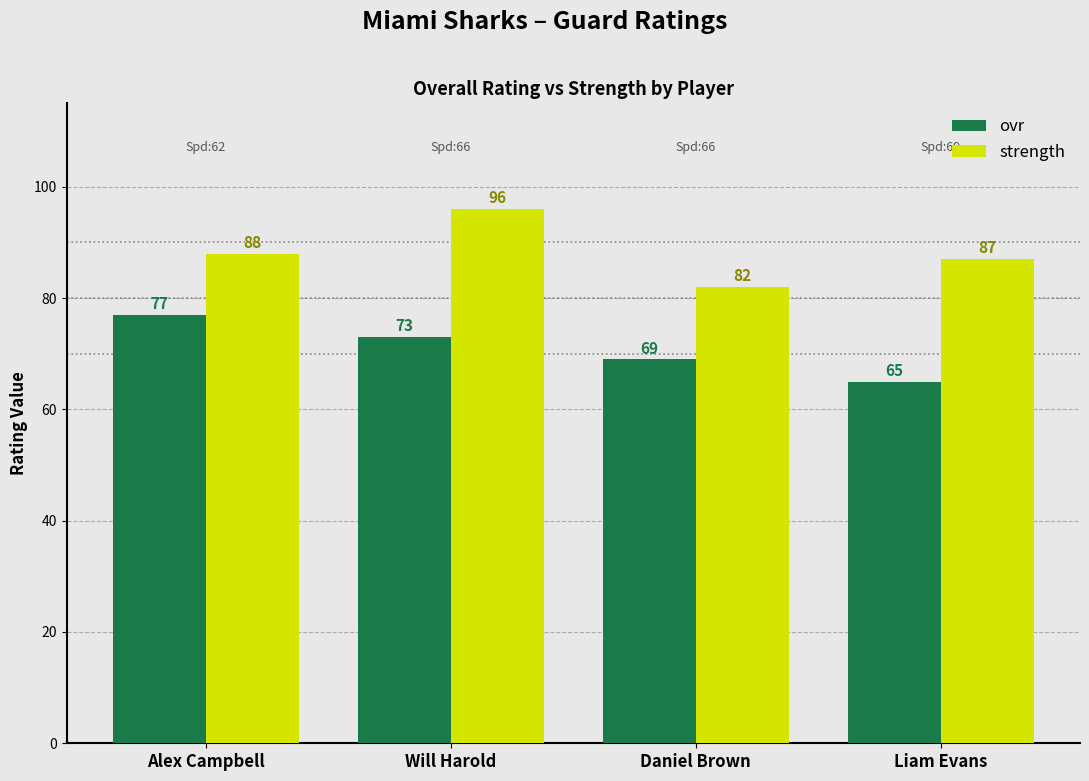

What is the label of the 2nd bar from the left?

Will Harold